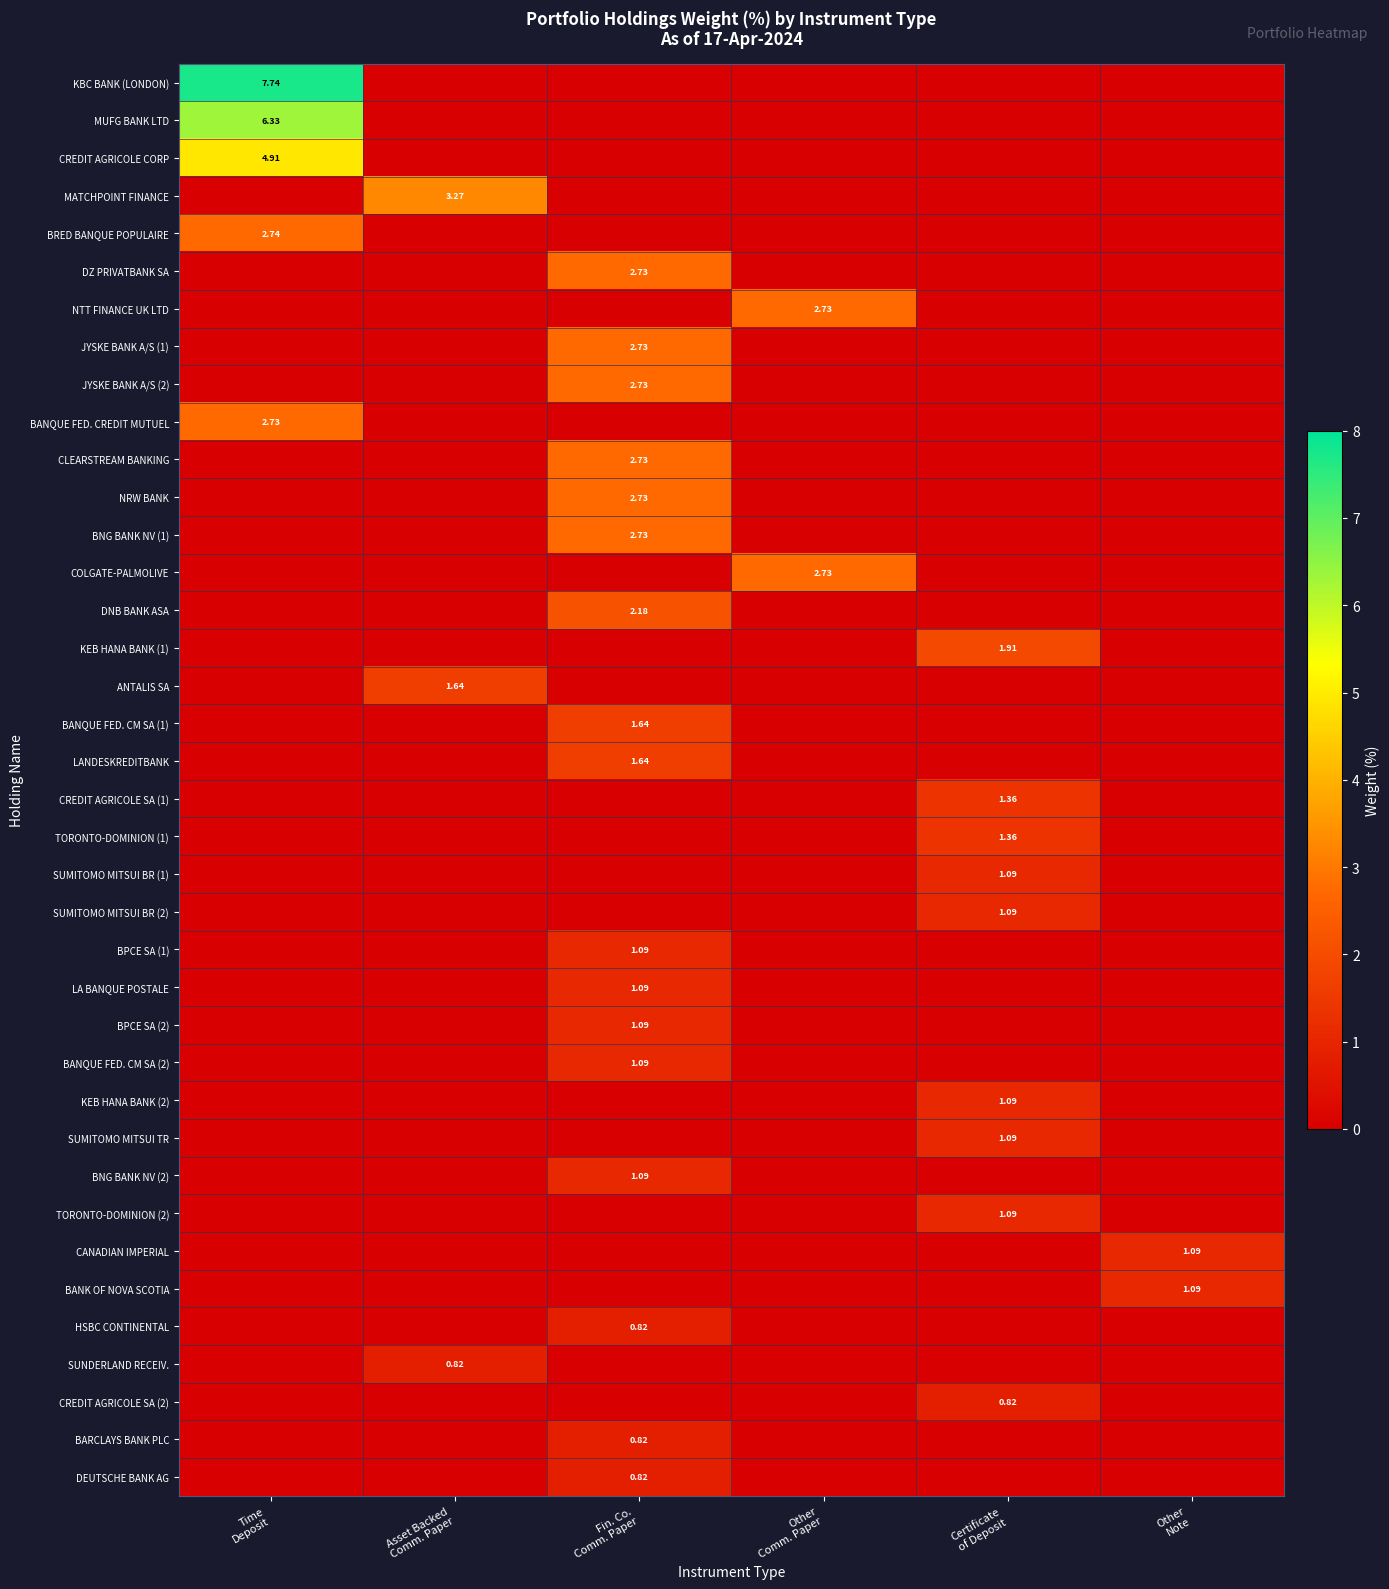

Which series has the largest total across all categories?

KBC BANK (LONDON)